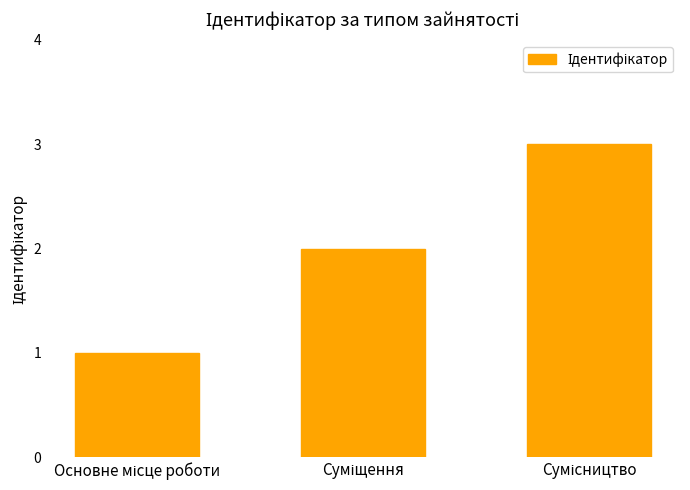

What is the sum of all values?

6